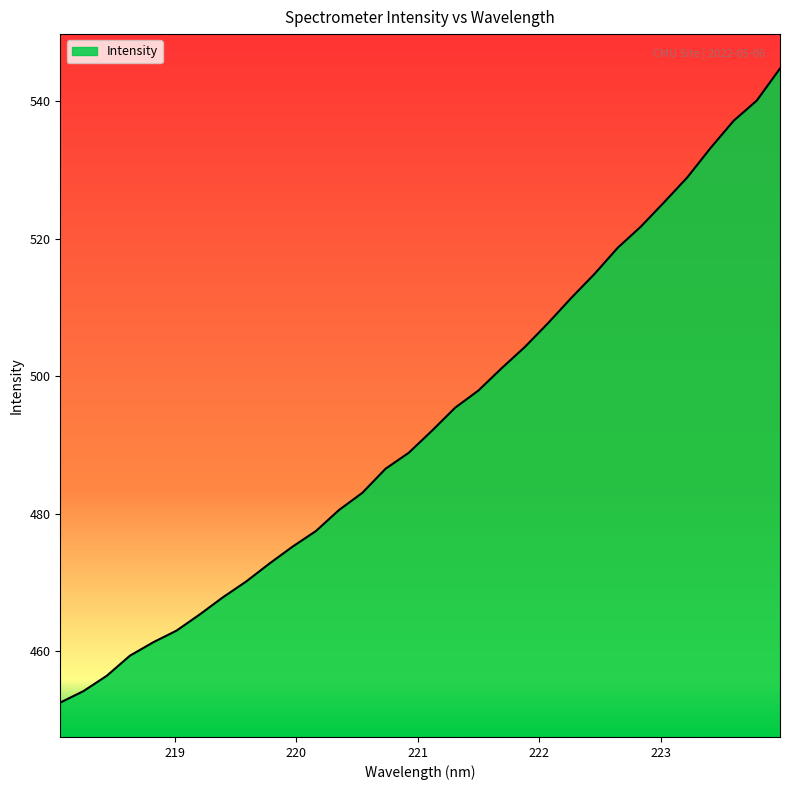

What is the difference between the maximum and minimum values?

92.2